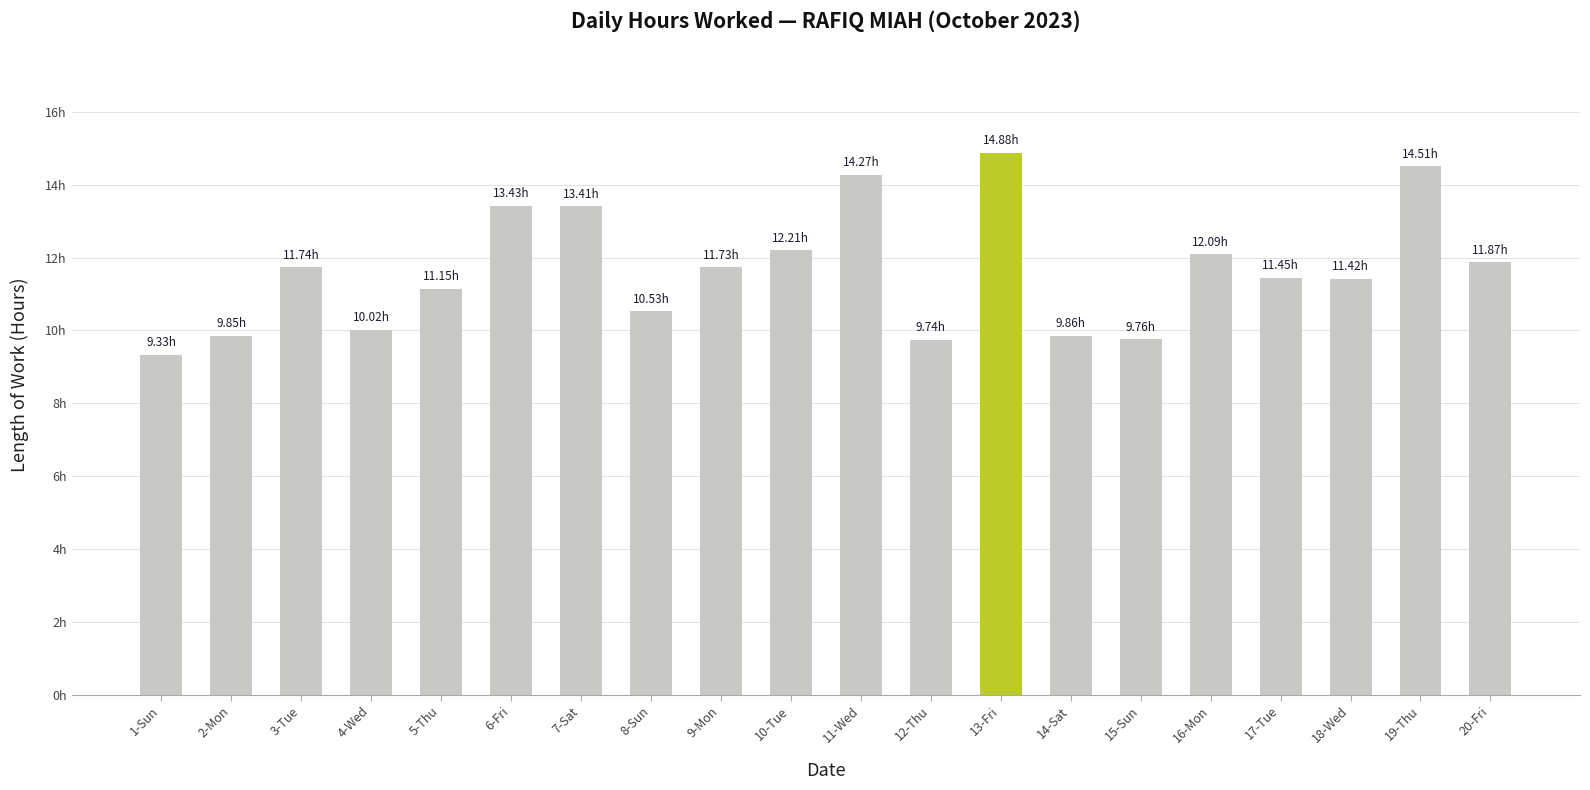

Where does the data first go above 11?

3-Tue